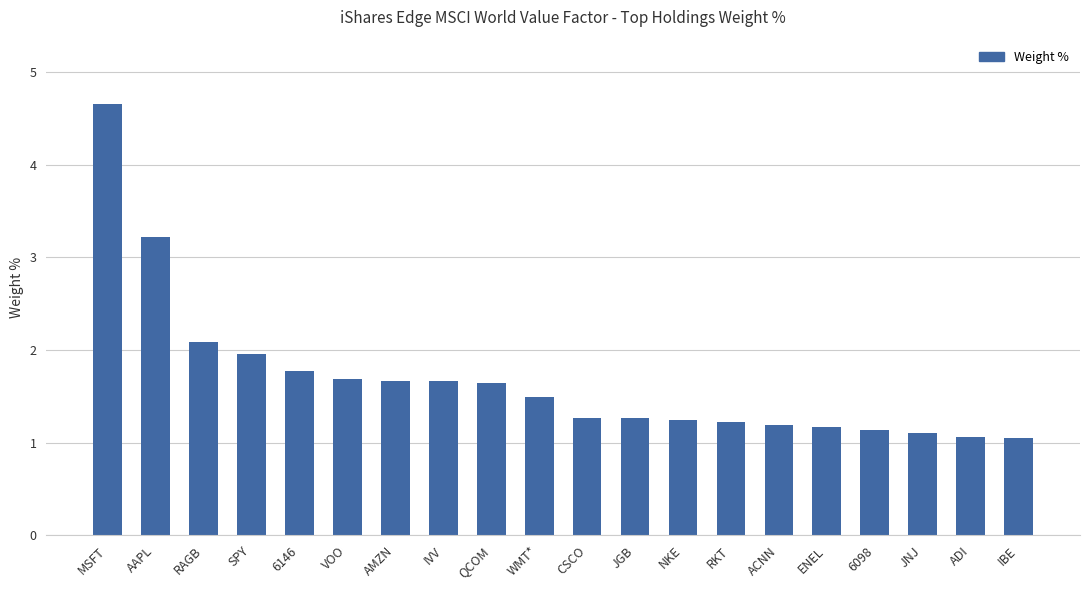

Is it true that the value at 6098 is 0.2?

False